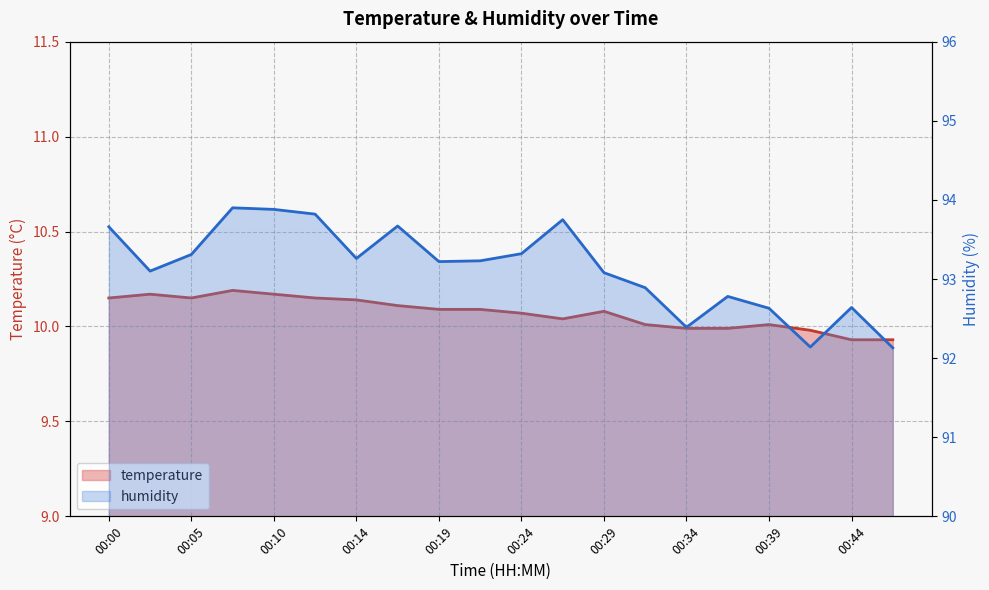

How many lines are shown in the chart?

2